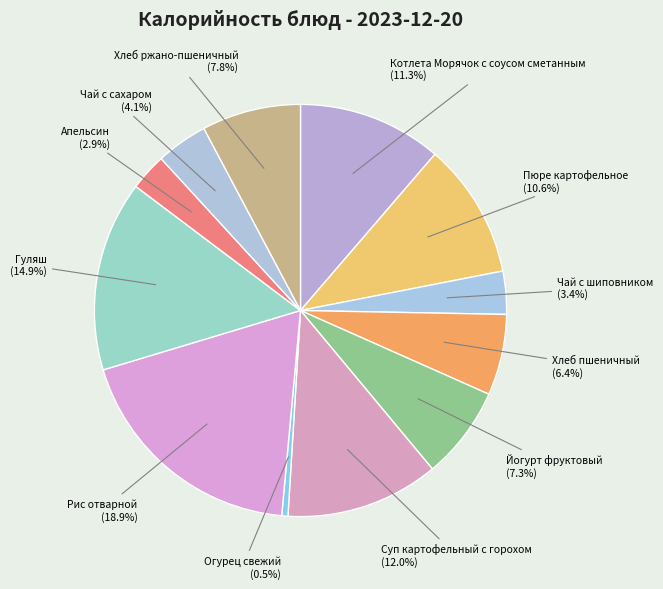

Which category has the biggest portion of the pie?

Рис отварной